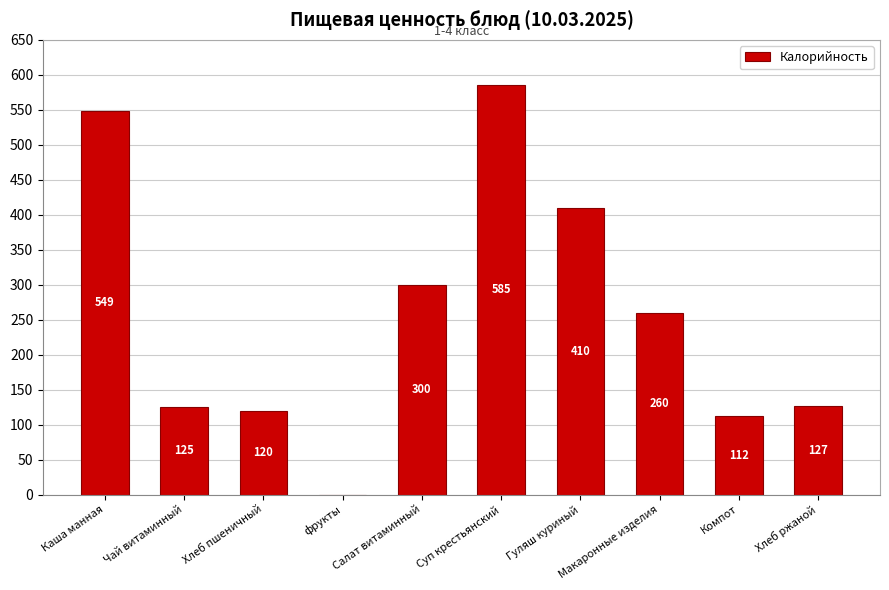

Read the value at Суп крестьянский.

585